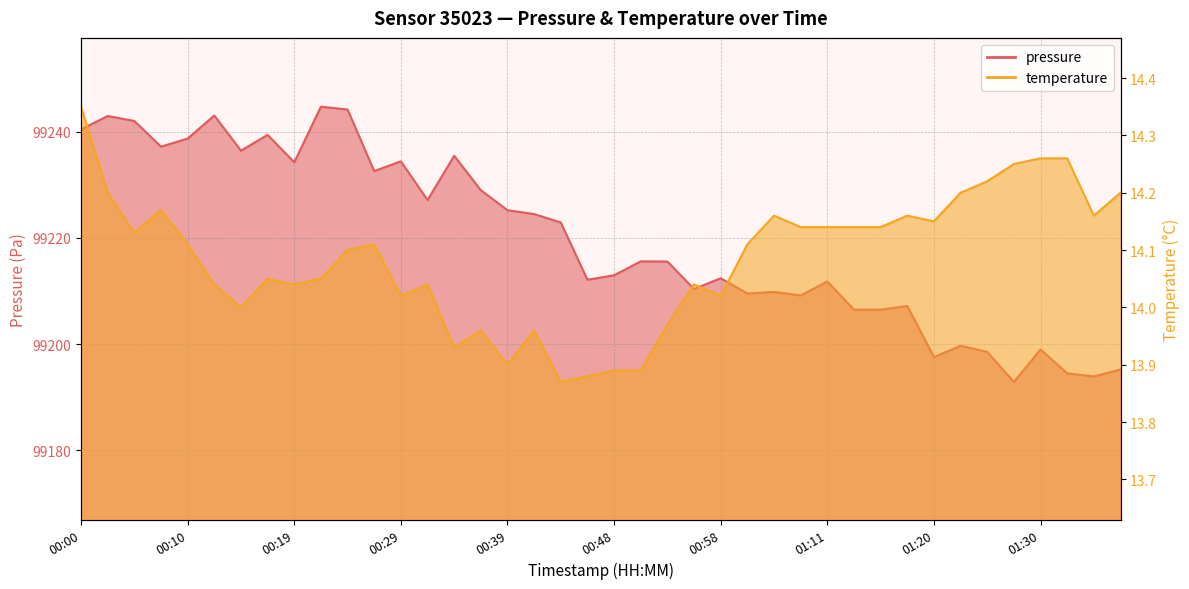

What is the minimum value shown in the chart?

13.9